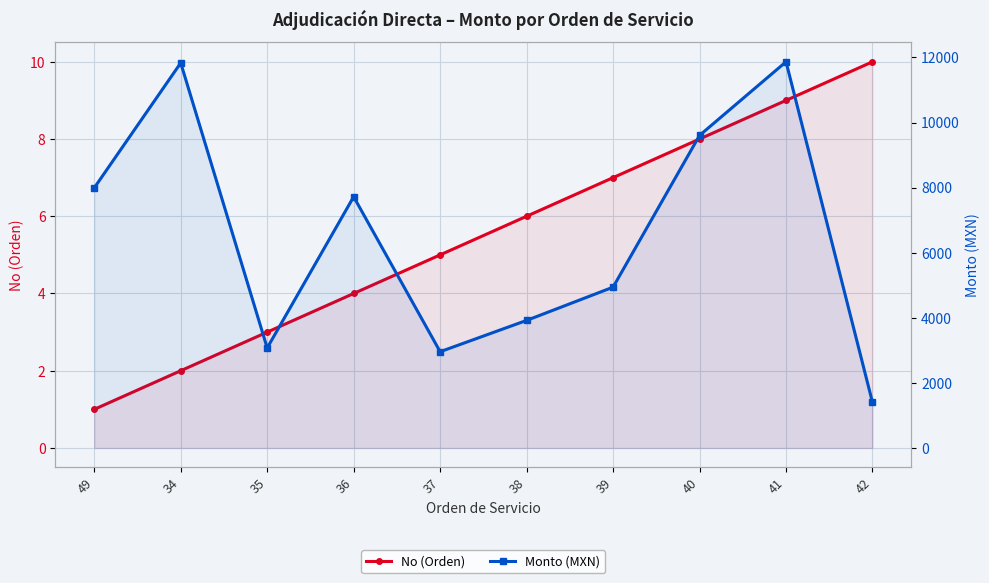

What is the difference between the second highest and second lowest values in the No (Orden) series?

7.0